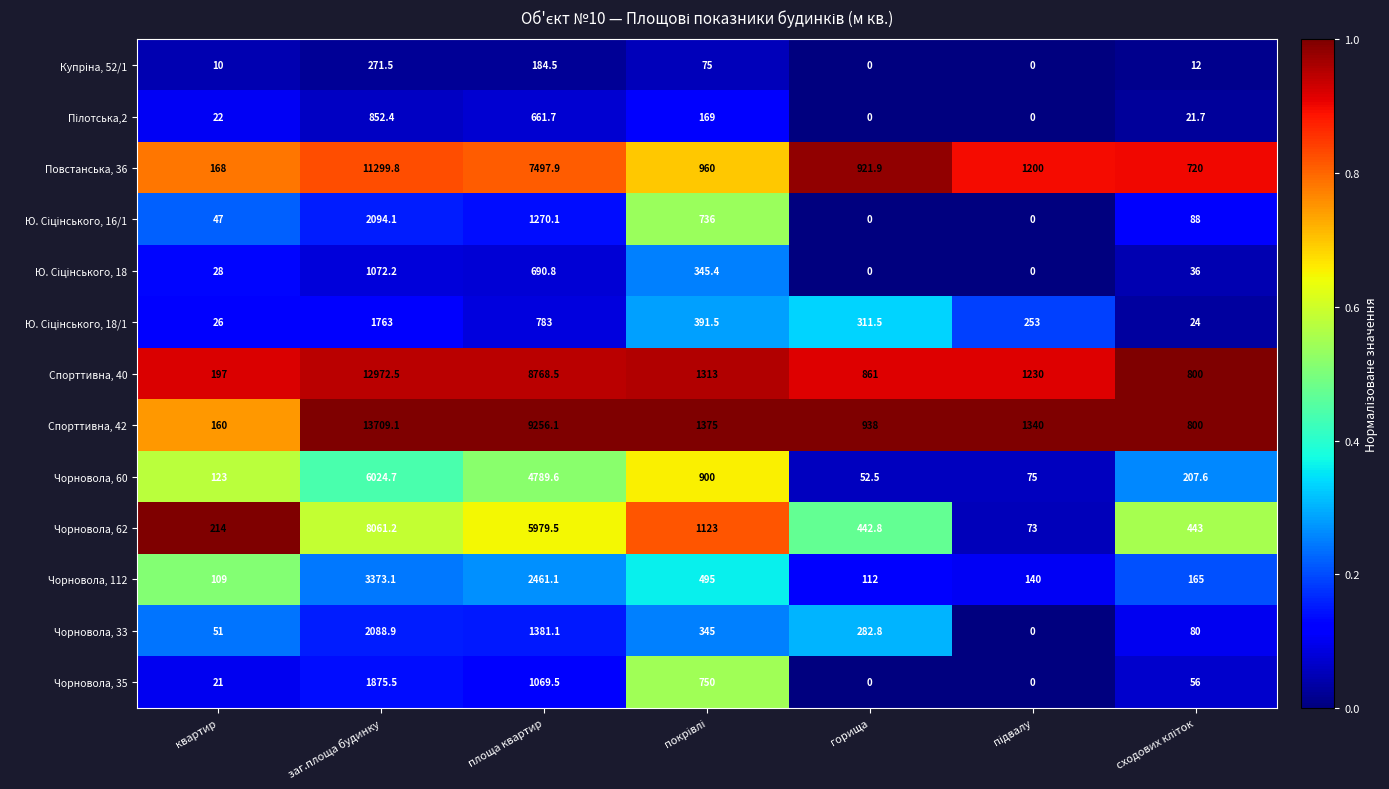

At which category does the chart reach its peak across all series?

заг.площа будинку